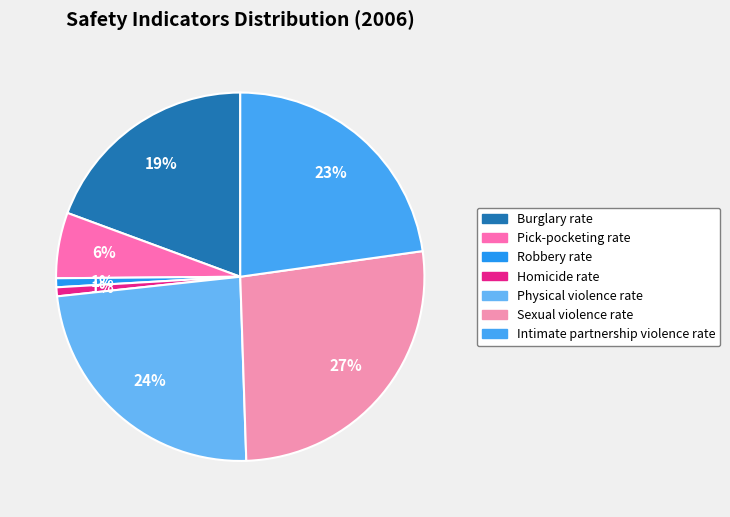

Which category has the biggest portion of the pie?

Sexual violence rate